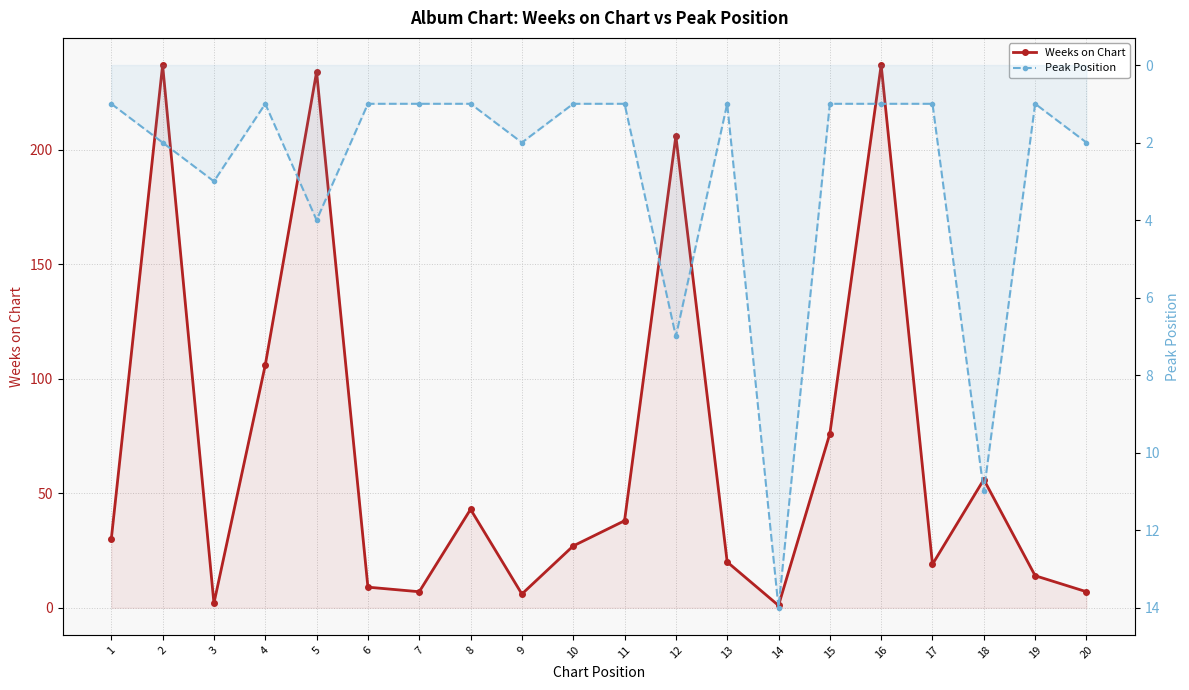

What is the greatest value displayed?

237